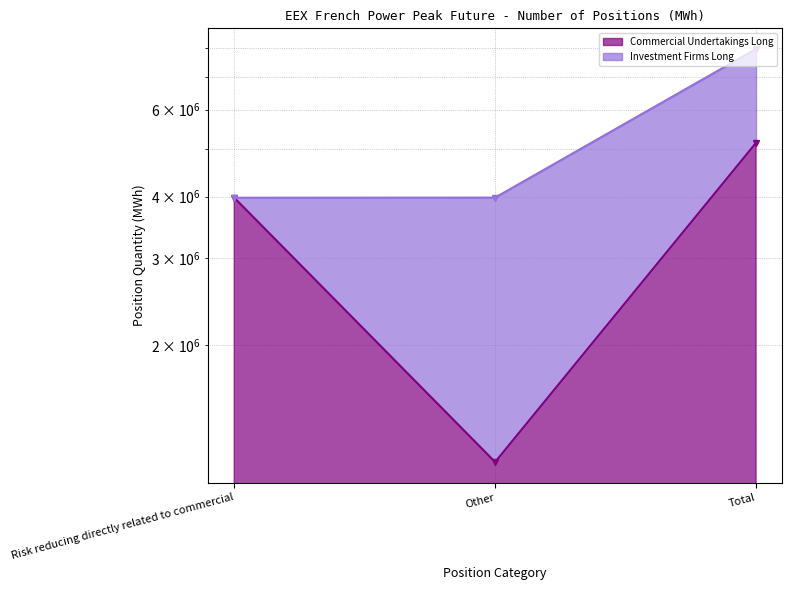

Is it true that the value at Other is 1160664?

True